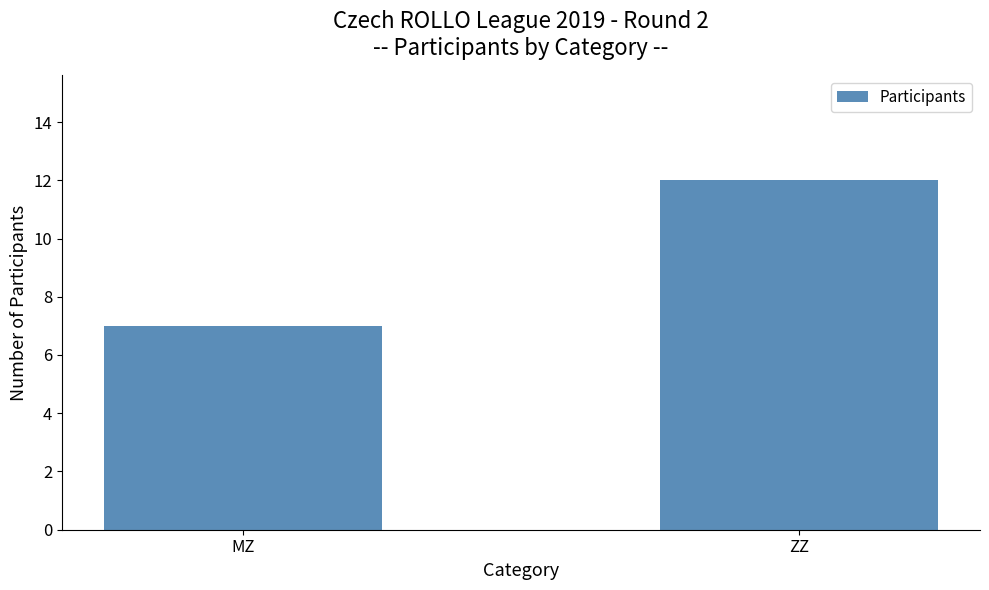

Approximately how many times larger is the value at MZ compared to ZZ?

0.6